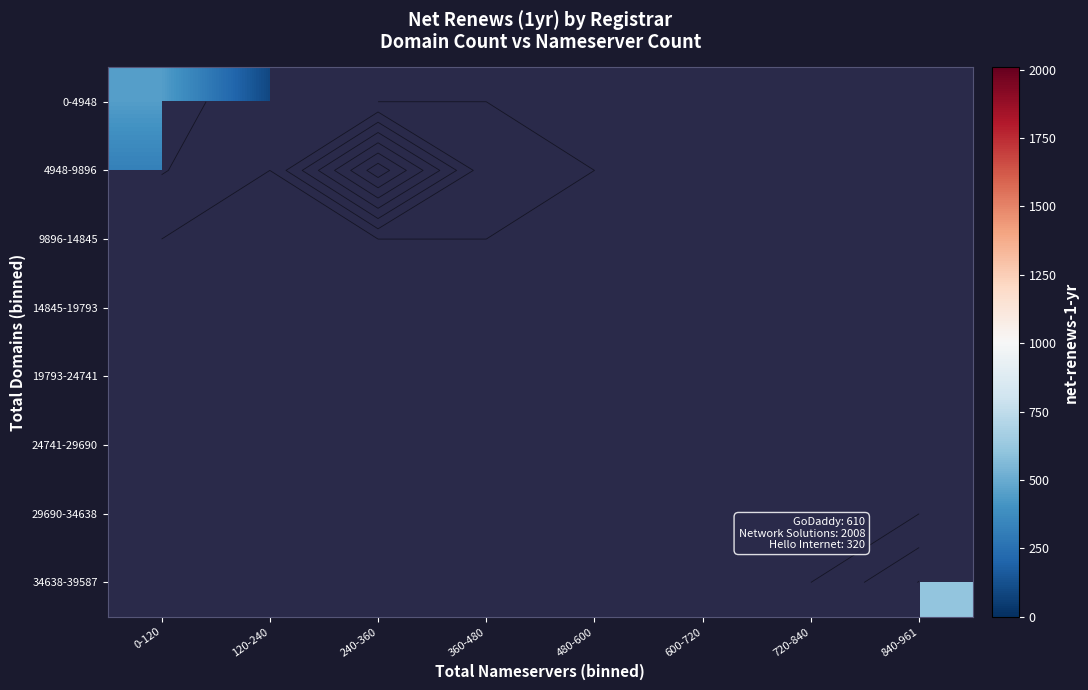

List the labels in order of 34638-39587 value, smallest first.

0-120, 120-240, 240-360, 360-480, 480-600, 600-720, 720-840, 840-961